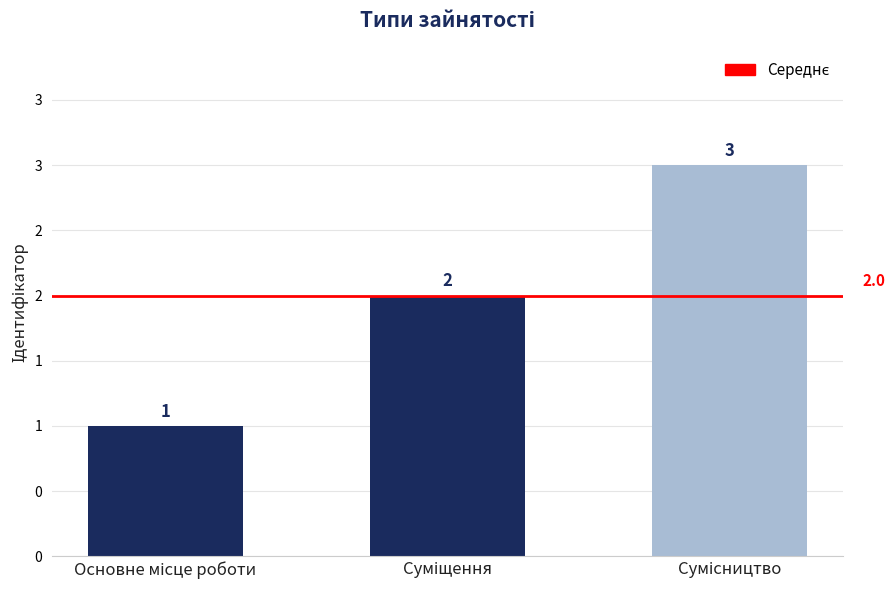

At which label is the value closest to 2?

Суміщення